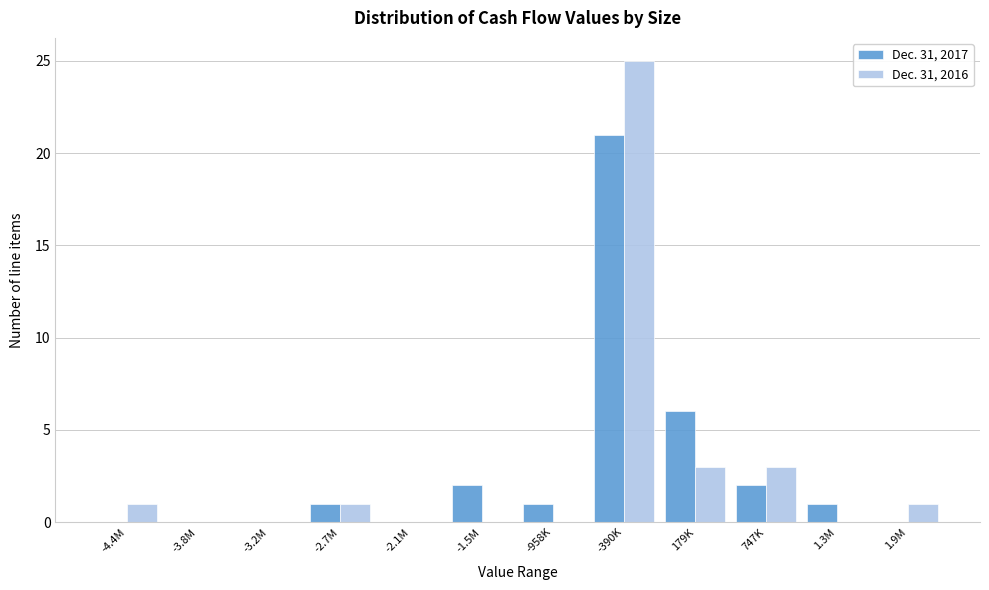

The Dec. 31, 2017 series shows 1 at -2.7M. True or false?

True